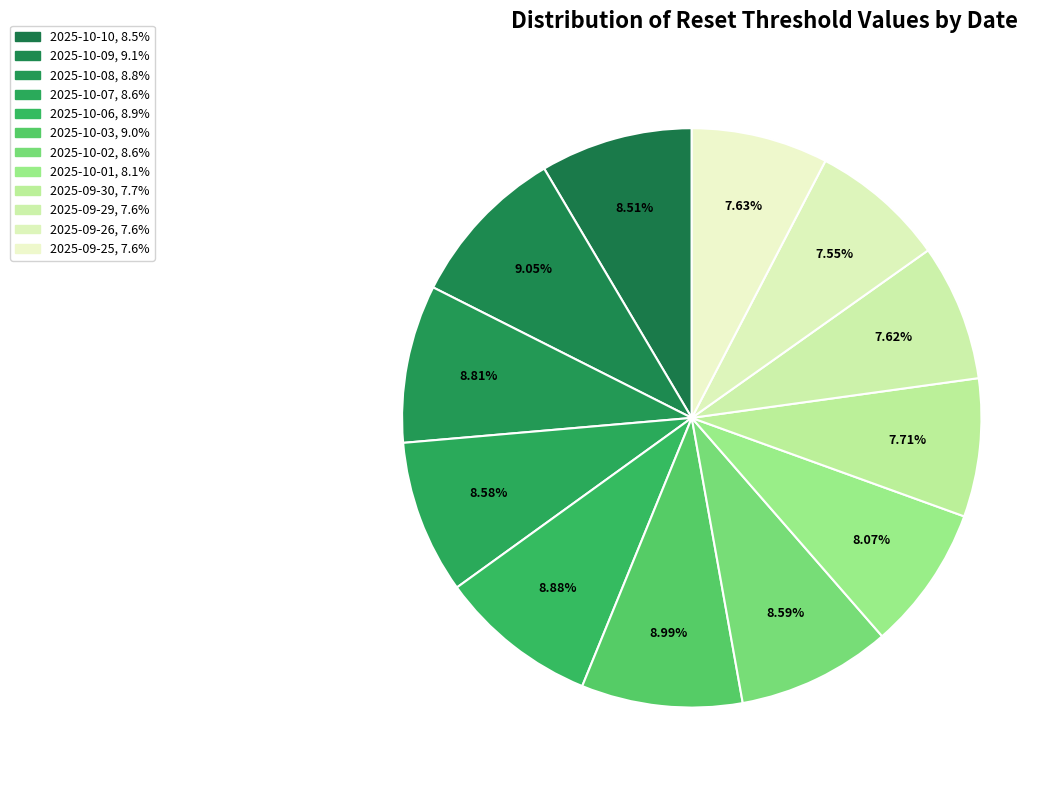

What is the ratio of the value at 2025-10-01 to the value at 2025-10-08?

0.9